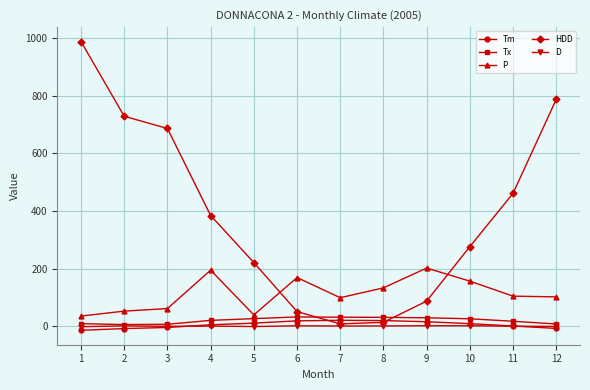

What is the sum of all D values?

7.3